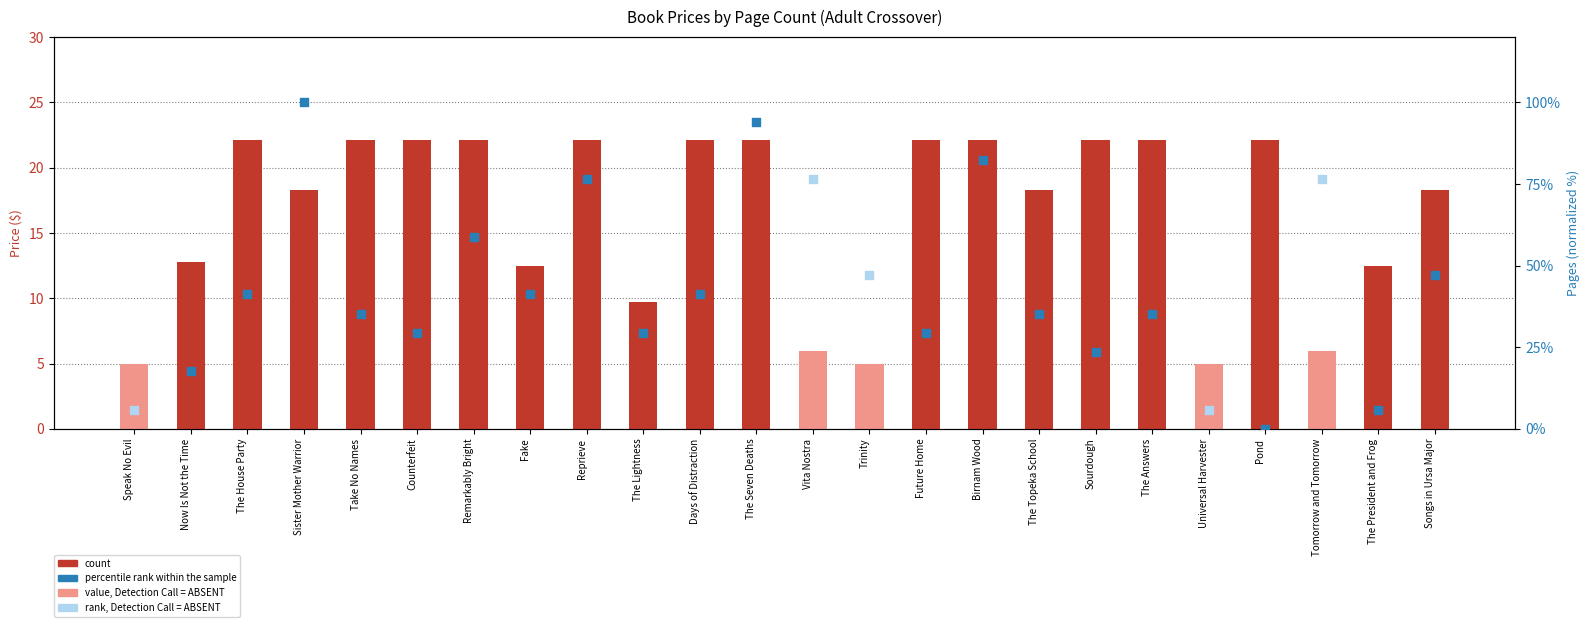

Between Remarkably Bright and The Seven Deaths, which is larger?

Remarkably Bright